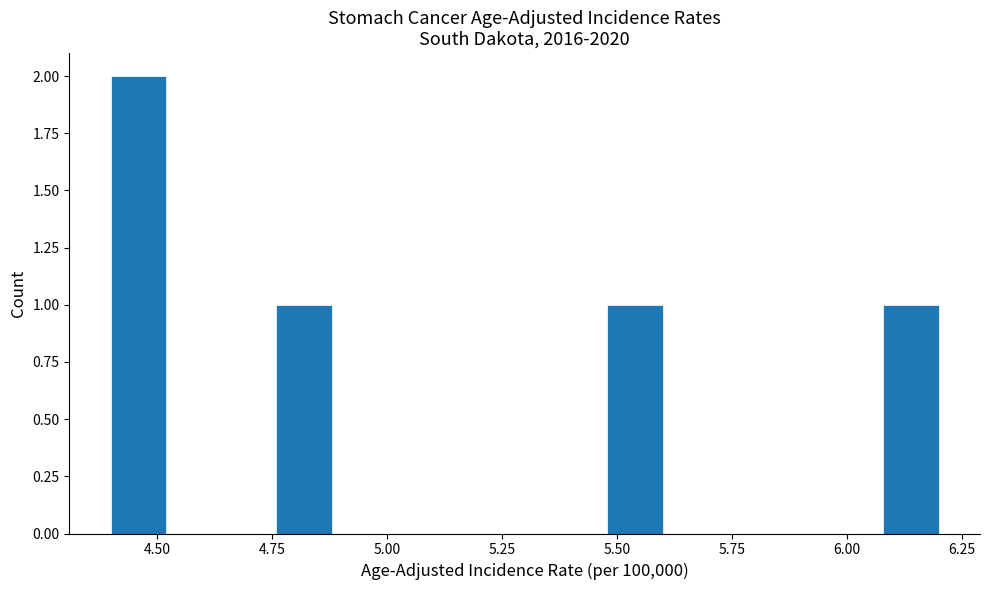

Around what value on the x-axis is the tallest bar? Give the approximate position of its centre, as read against the axis.

4.45